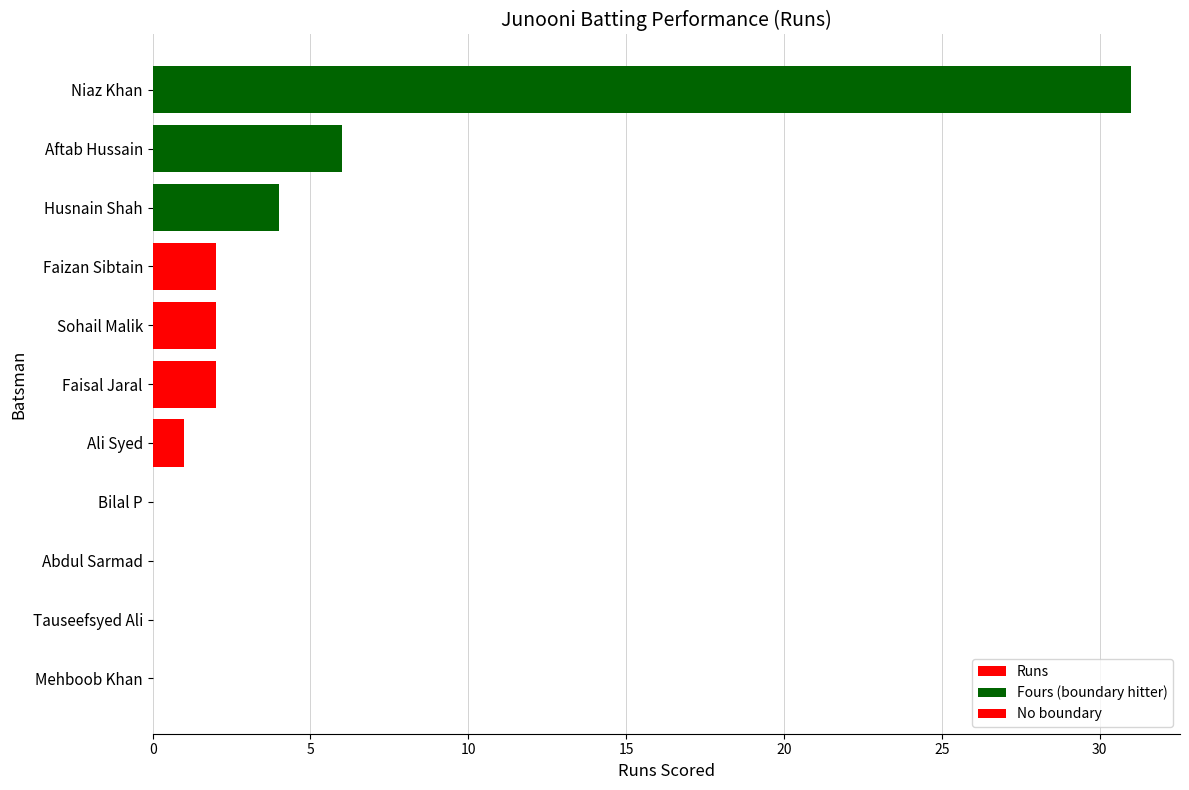

Are the bars horizontal?

Yes